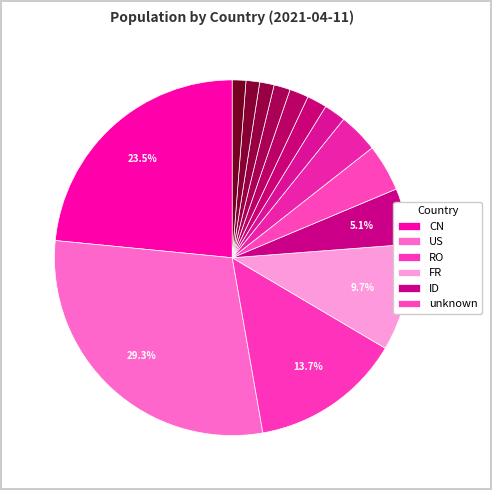

Is there a majority slice in this chart?

No